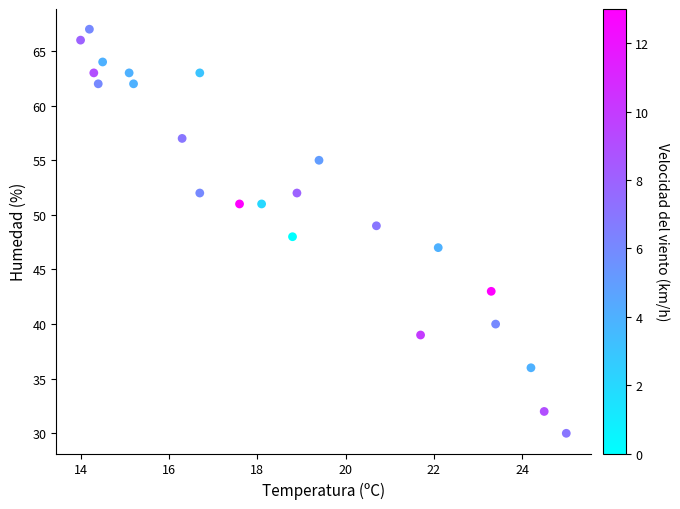

What is the range of Y values (max minus min)?

37